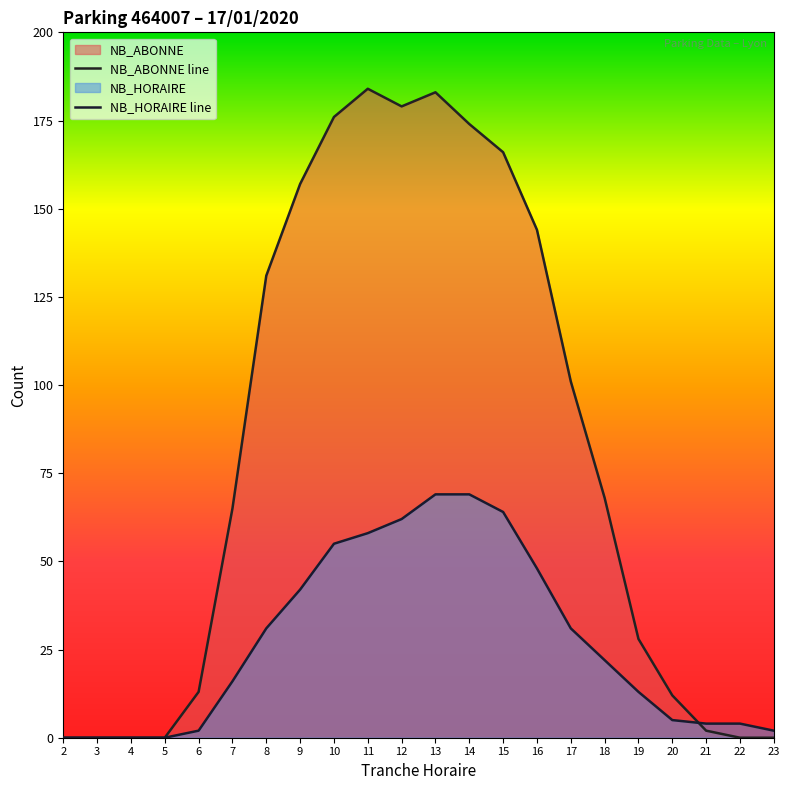

Is the value of NB_HORAIRE at 21 greater than the value of NB_ABONNE at 3?

Yes